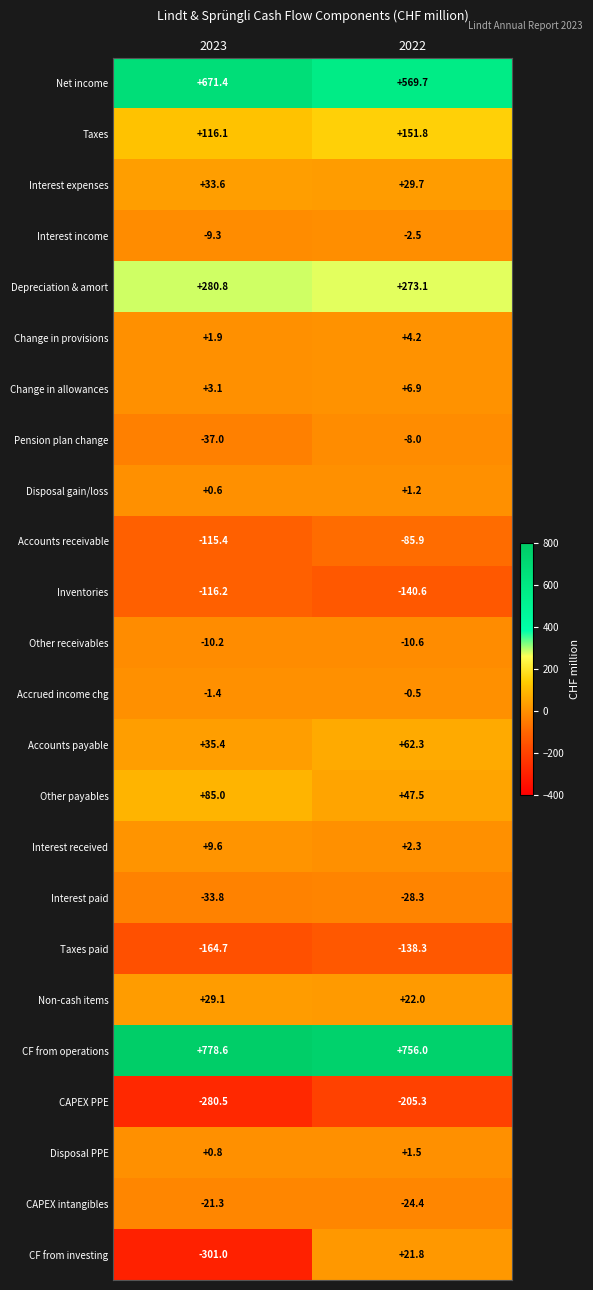

What is the sum of the Other receivables values at 2022 and 2023?

-20.8